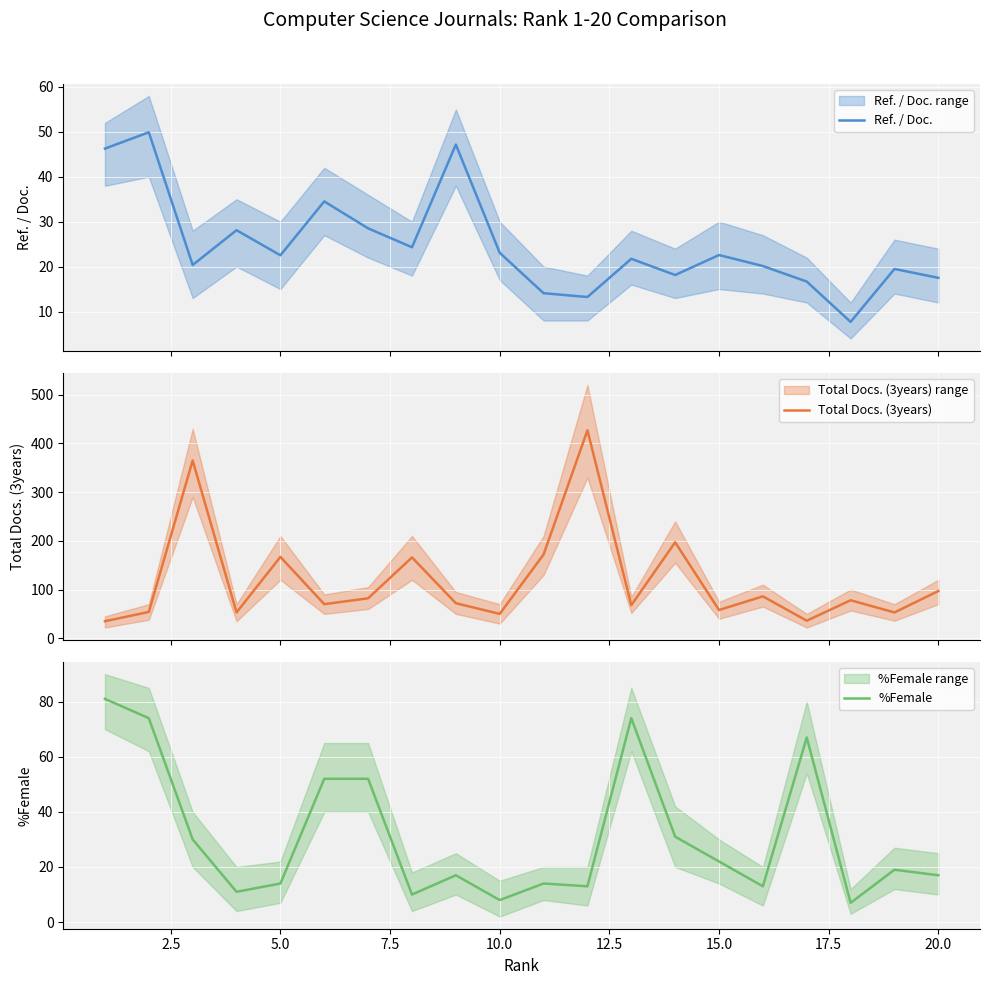

What is the average value of the Total Docs. (3years) series?

119